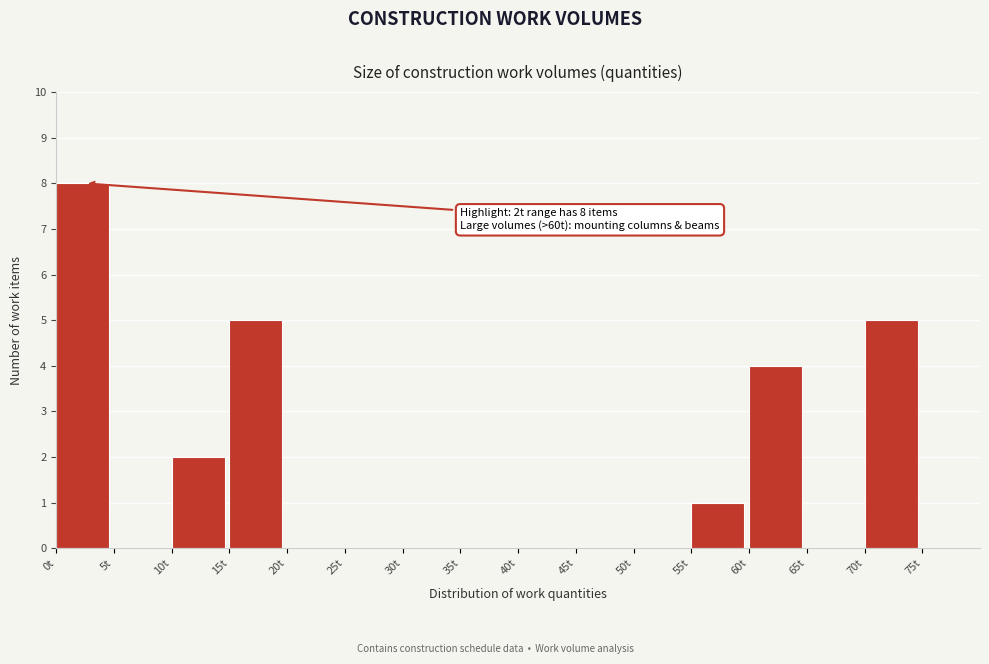

Which range on the x-axis has the tallest bar?

0 to 5